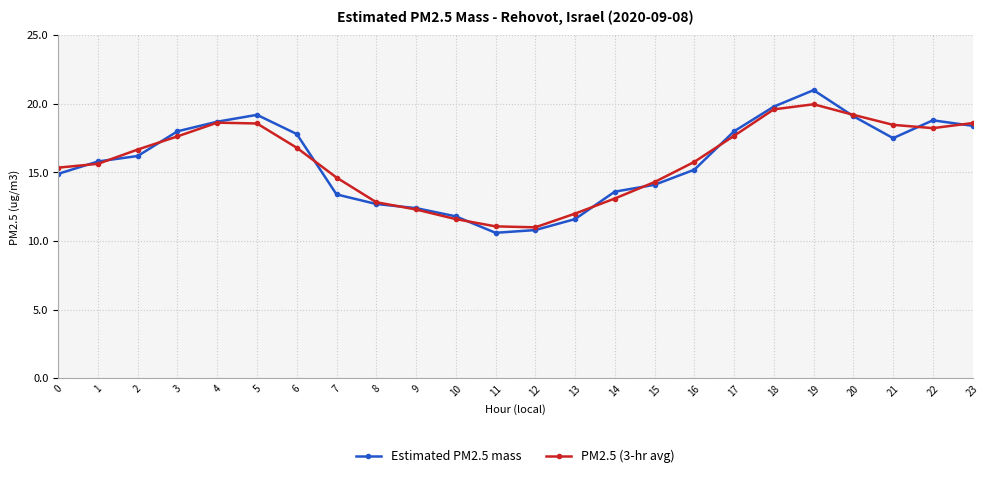

At which label does PM2.5 (3-hr avg) first exceed 16?

2